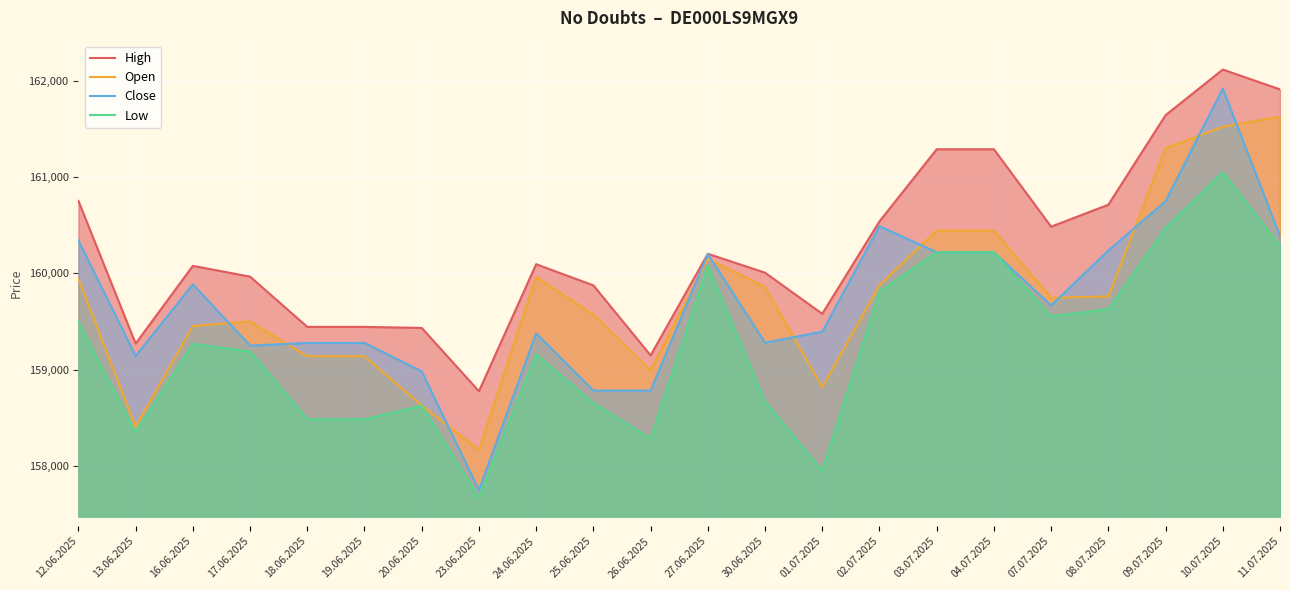

Does the chart display data point markers on the line(s)?

No